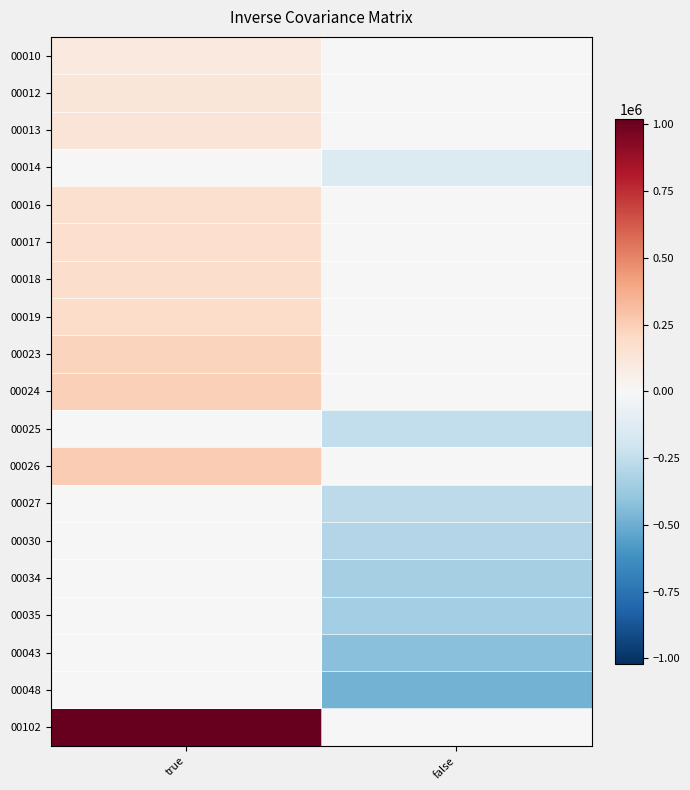

What is the total value across all series at true?

2800000